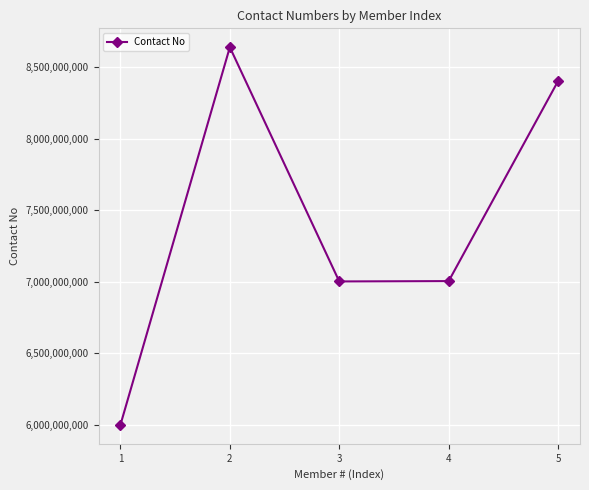

How many data points are less than 7005296402?

2